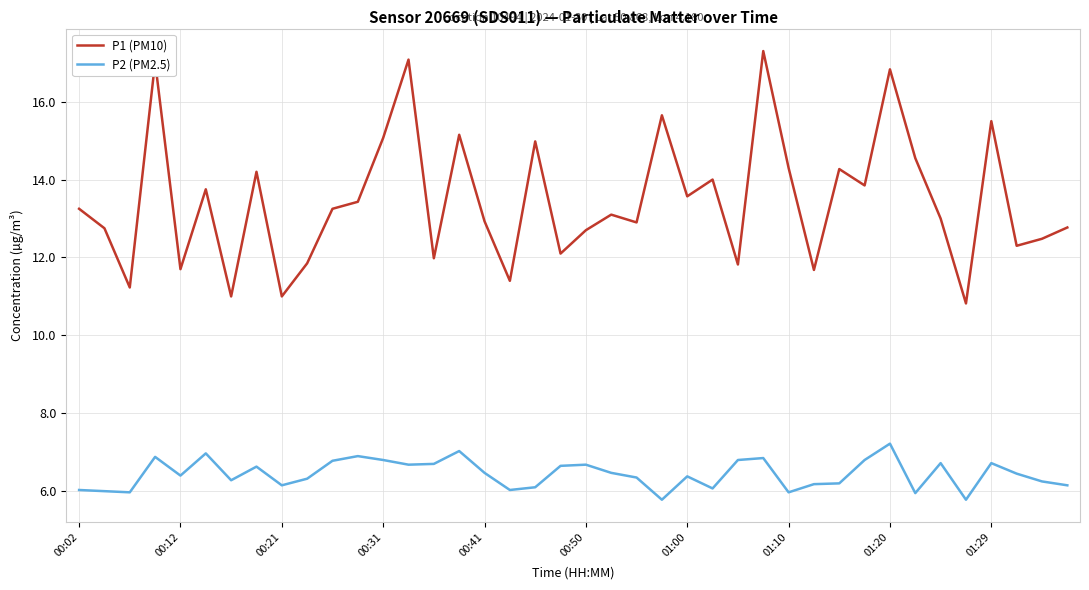

Which series has the largest total across all categories?

P1 (PM10)